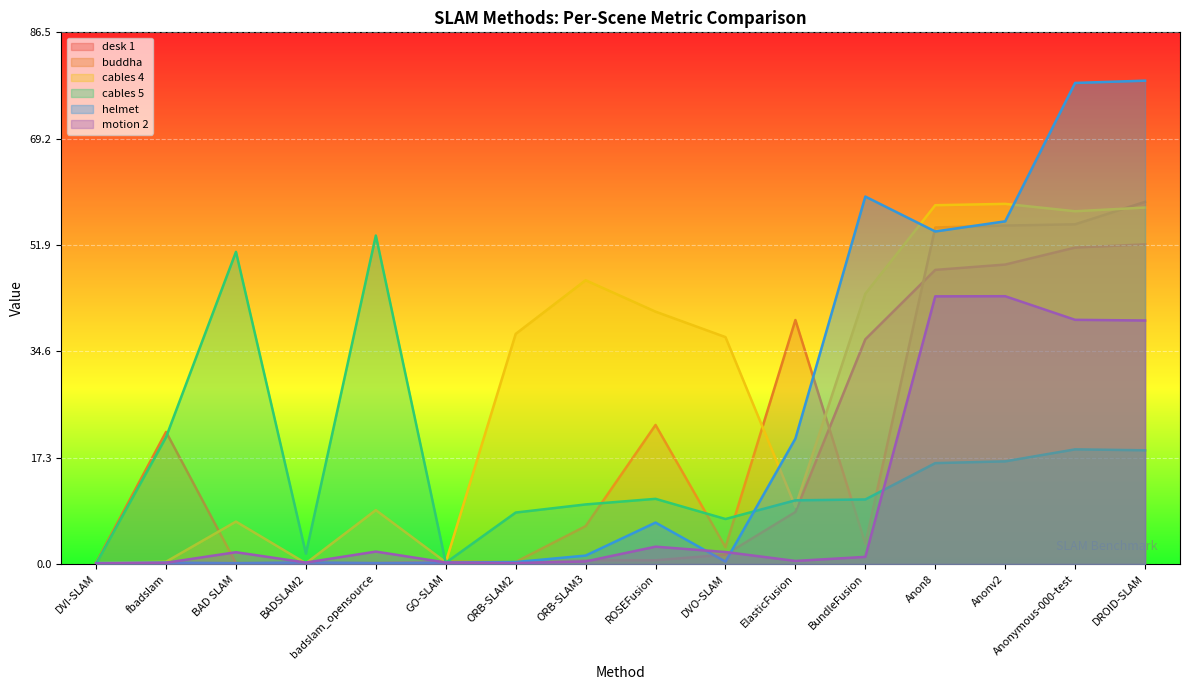

What is the average value of the buddha series?

20.1